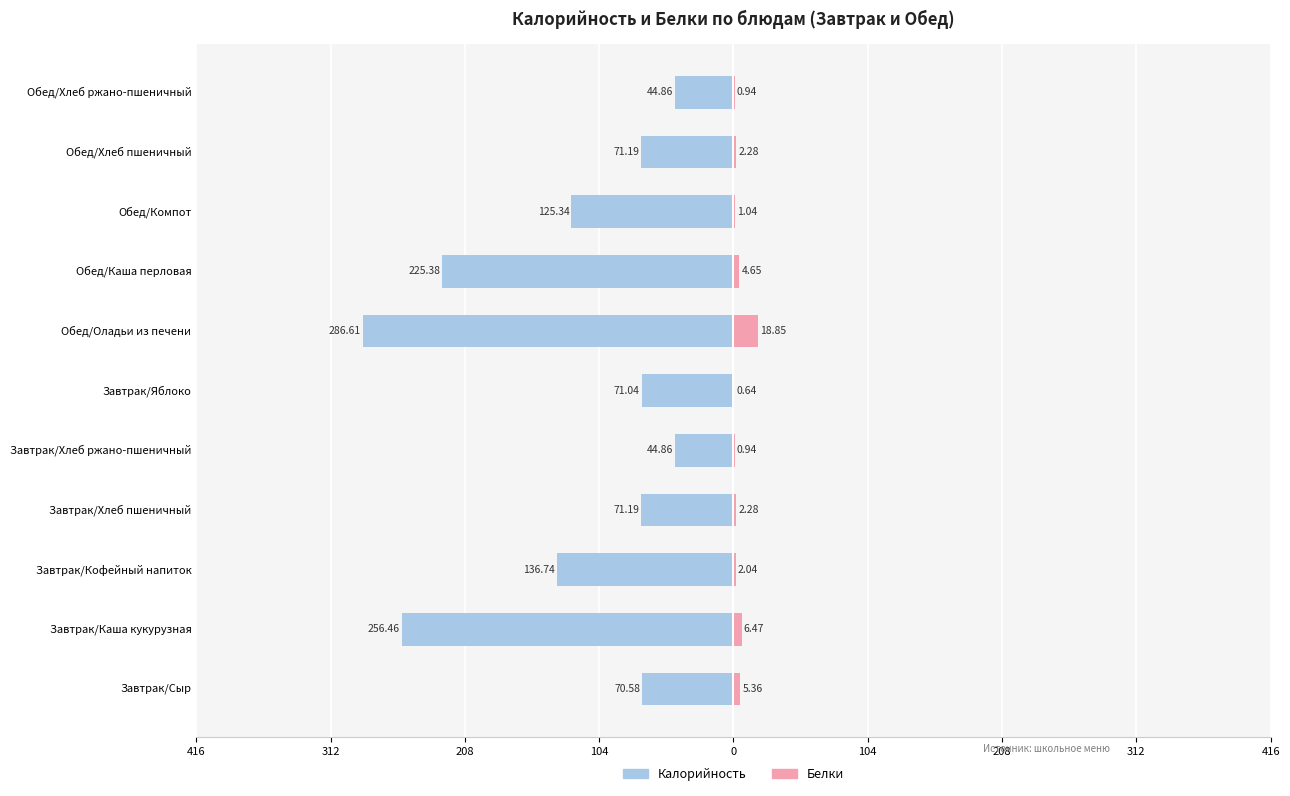

Is the value of Калорийность at 9 greater than the value of Белки at 312?

No